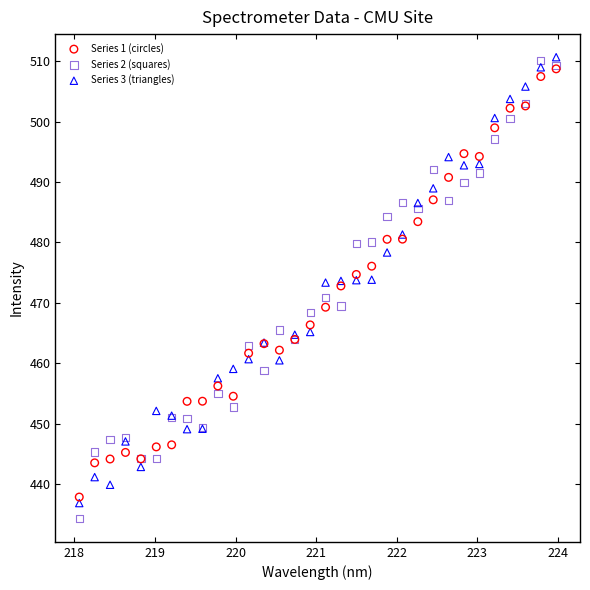

What are all the series names shown in the legend?

Series 1 (circles), Series 2 (squares), Series 3 (triangles)